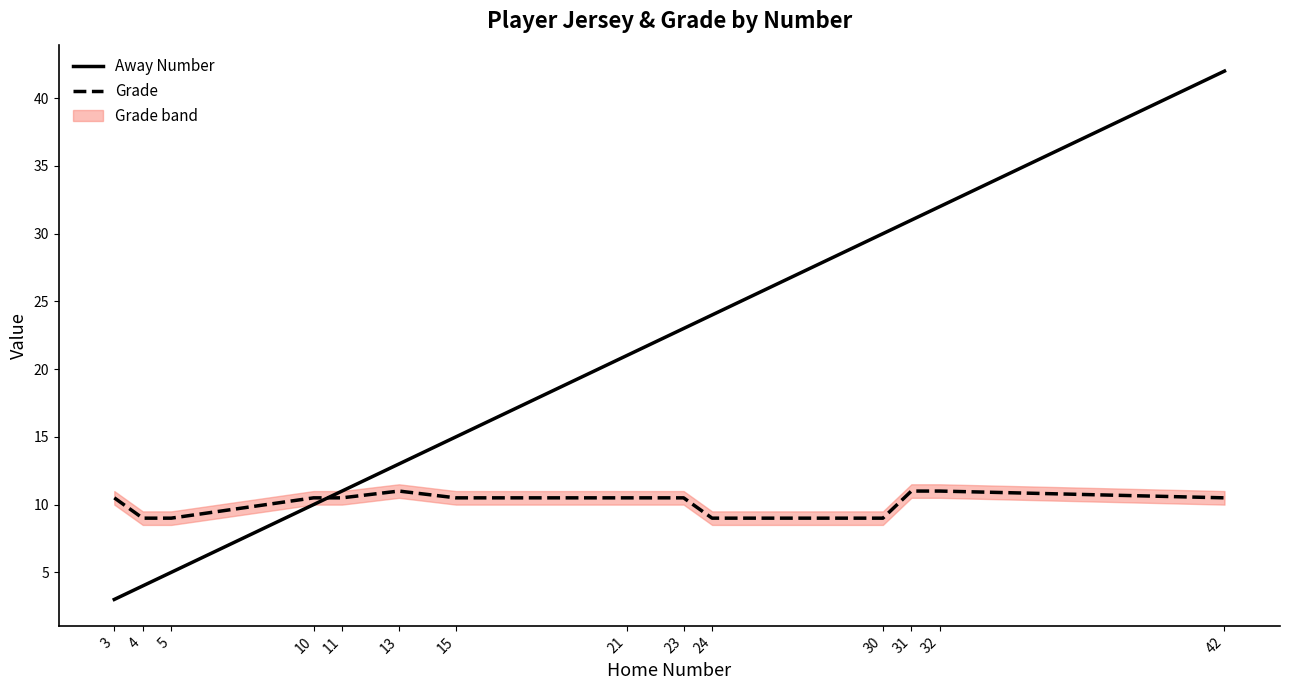

How many data points in Grade are less than 10?

4